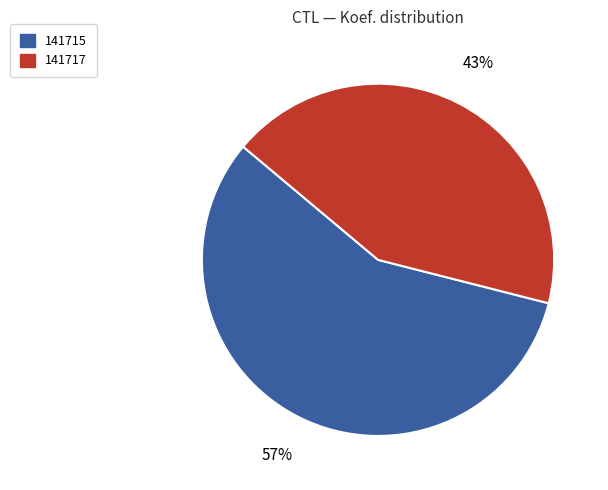

What is the largest slice in the pie chart?

141715